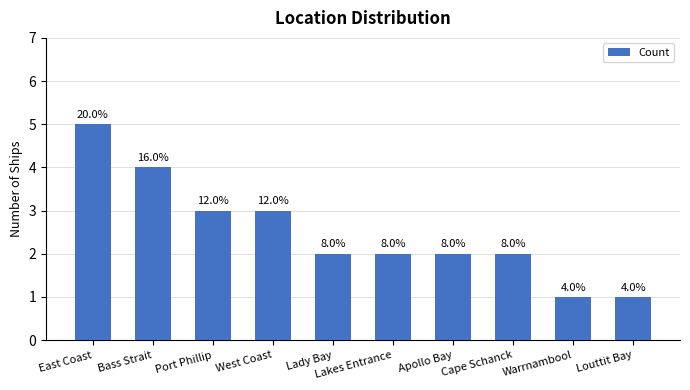

List the labels in order of value, smallest first.

Warrnambool, Louttit Bay, Lady Bay, Lakes Entrance, Apollo Bay, Cape Schanck, Port Phillip, West Coast, Bass Strait, East Coast